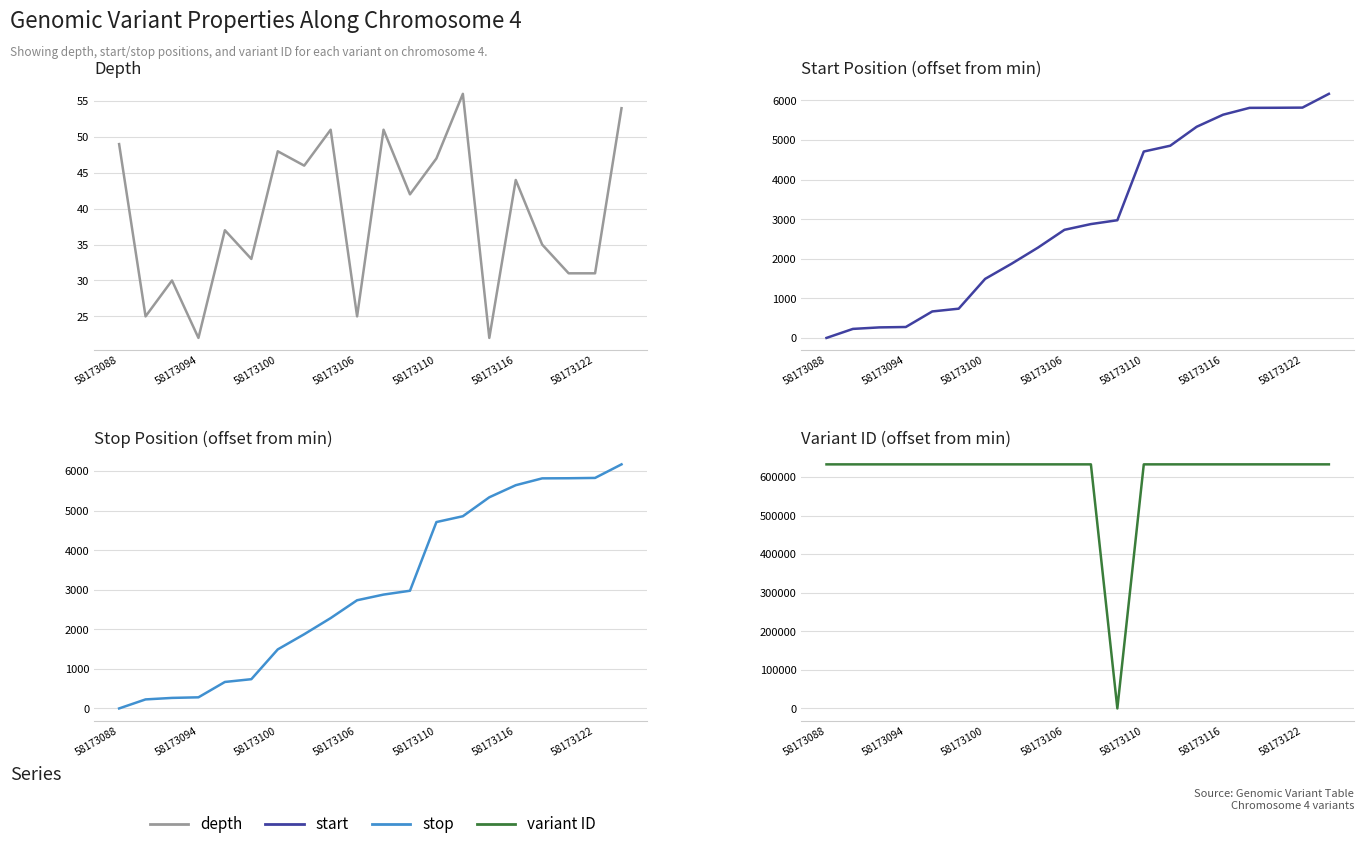

Which series has the largest range (max minus min)?

variant ID